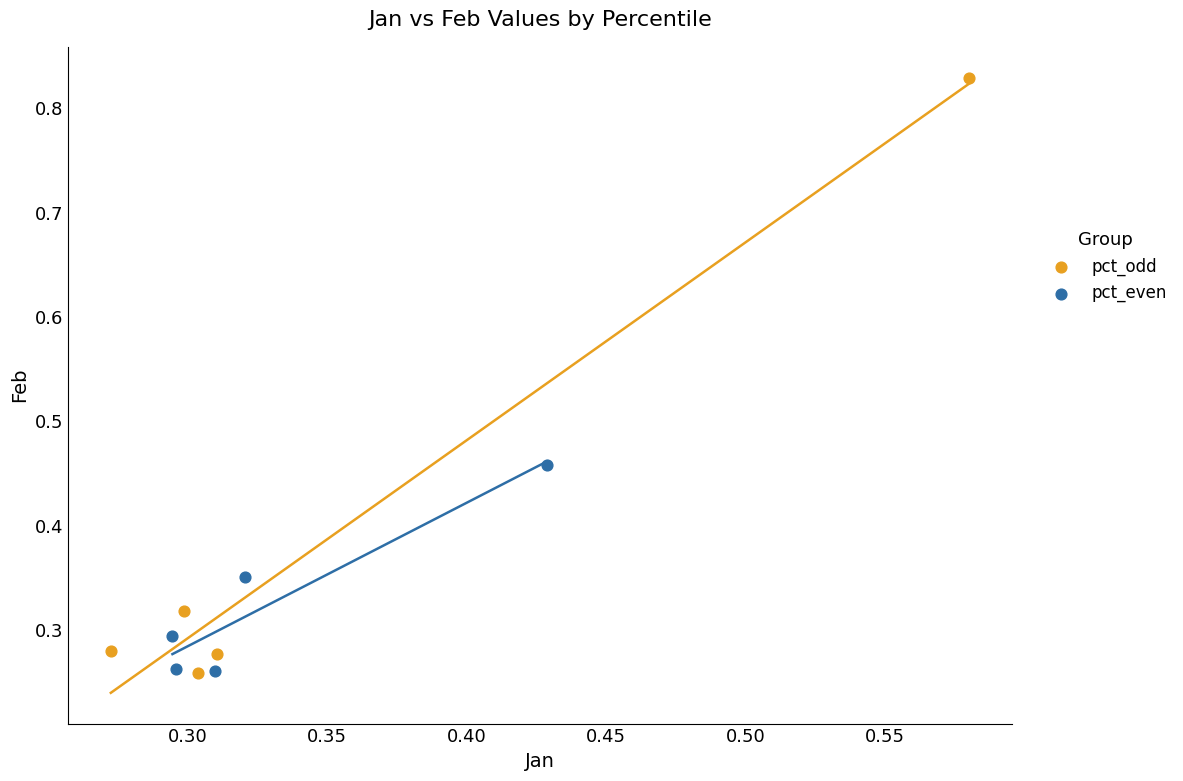

Which series has the widest spread of Y values?

pct_odd